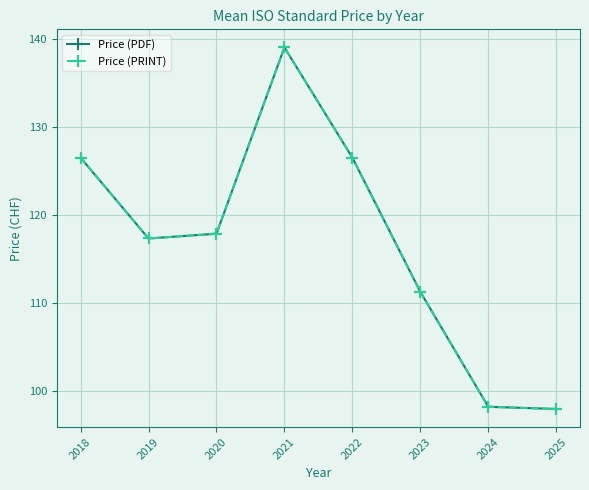

Does the chart have visible grid lines?

Yes